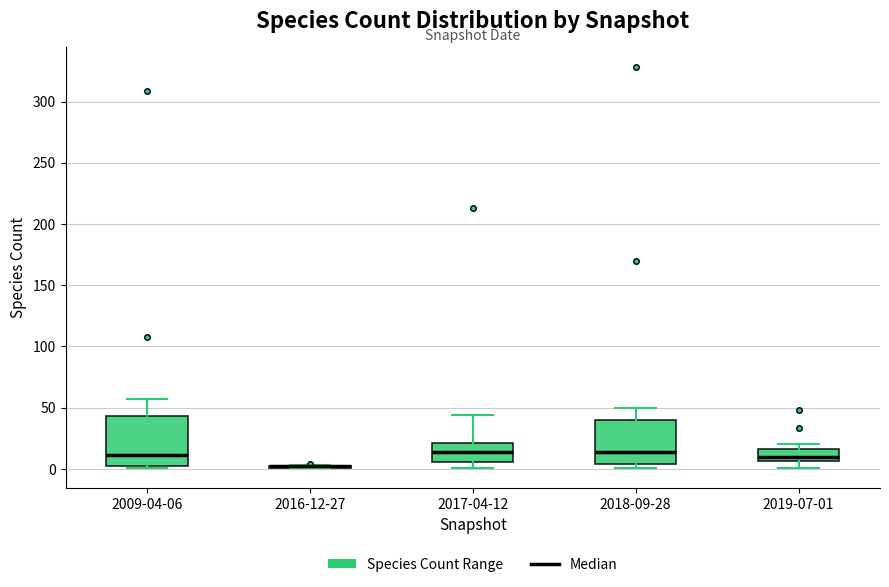

Reading left to right, transcribe this box plot: for each box, give where its median line is, the range the box spans, and where its two whiskers end, as read against the y-axis. The values are not printed on the chart, so give them approximately, as read against the axis.

2009-04-06: median 10, box 5 to 45, whiskers 0 to 55
2016-12-27: box collapsed to a line at 0, whiskers 0 to 5
2017-04-12: median 15, box 5 to 20, whiskers 0 to 45
2018-09-28: median 15, box 5 to 40, whiskers 0 to 50
2019-07-01: median 10, box 5 to 15, whiskers 0 to 20